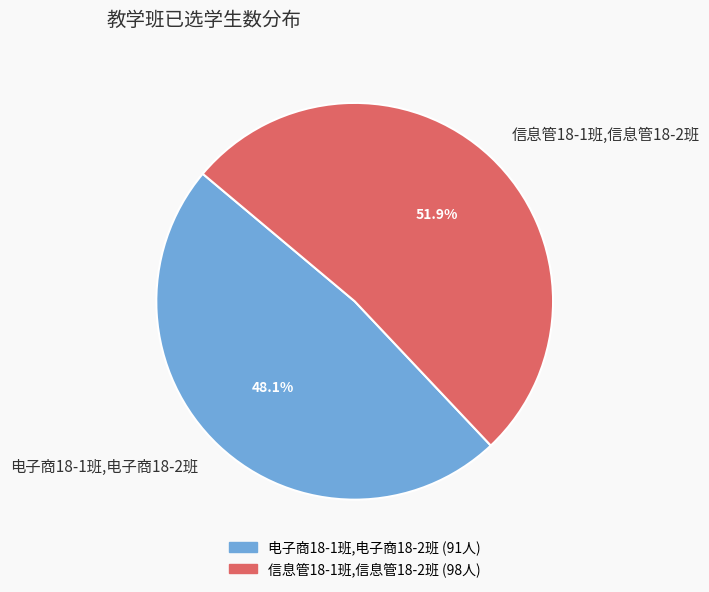

What portion of the pie excludes 信息管18-1班,信息管18-2班?

48.1%